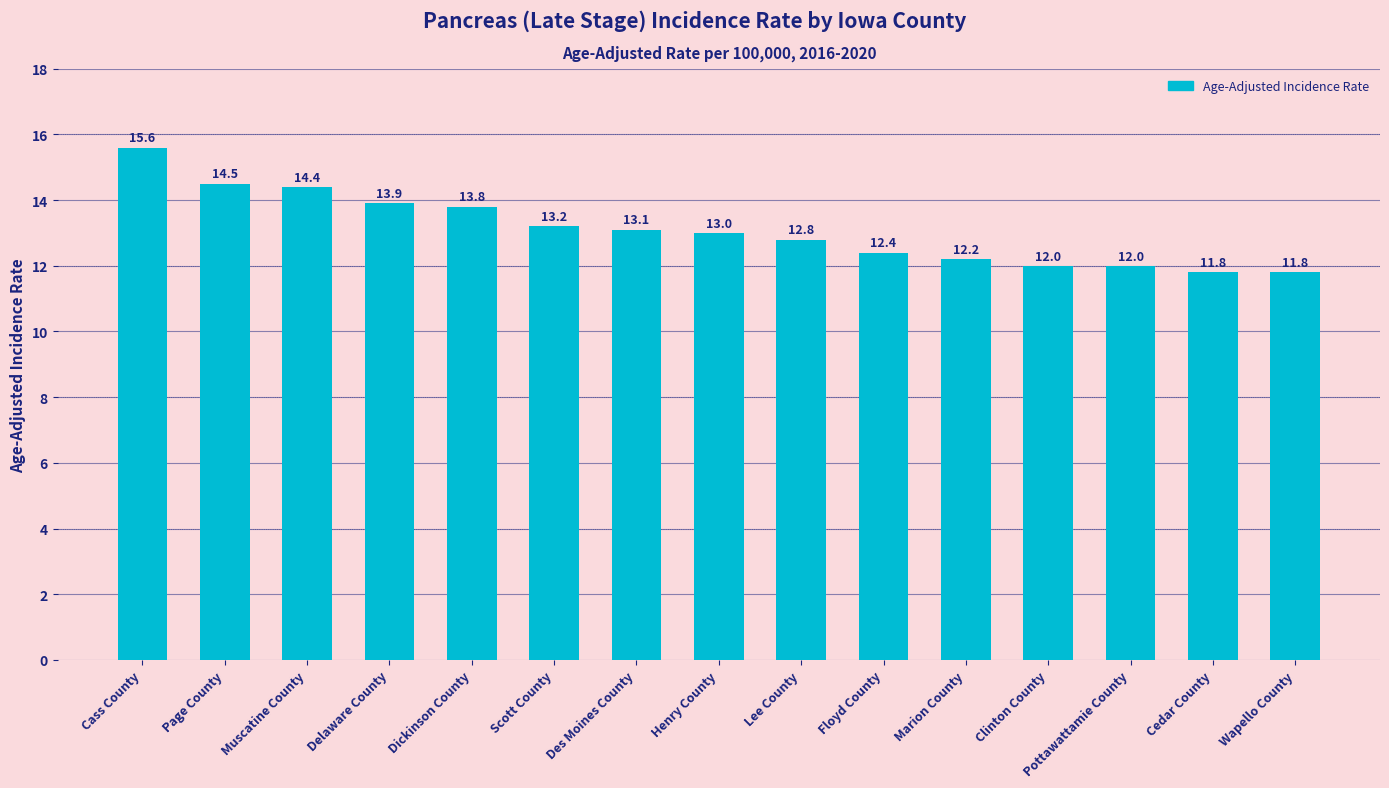

Is it true that the value at Des Moines County is 3.5?

False